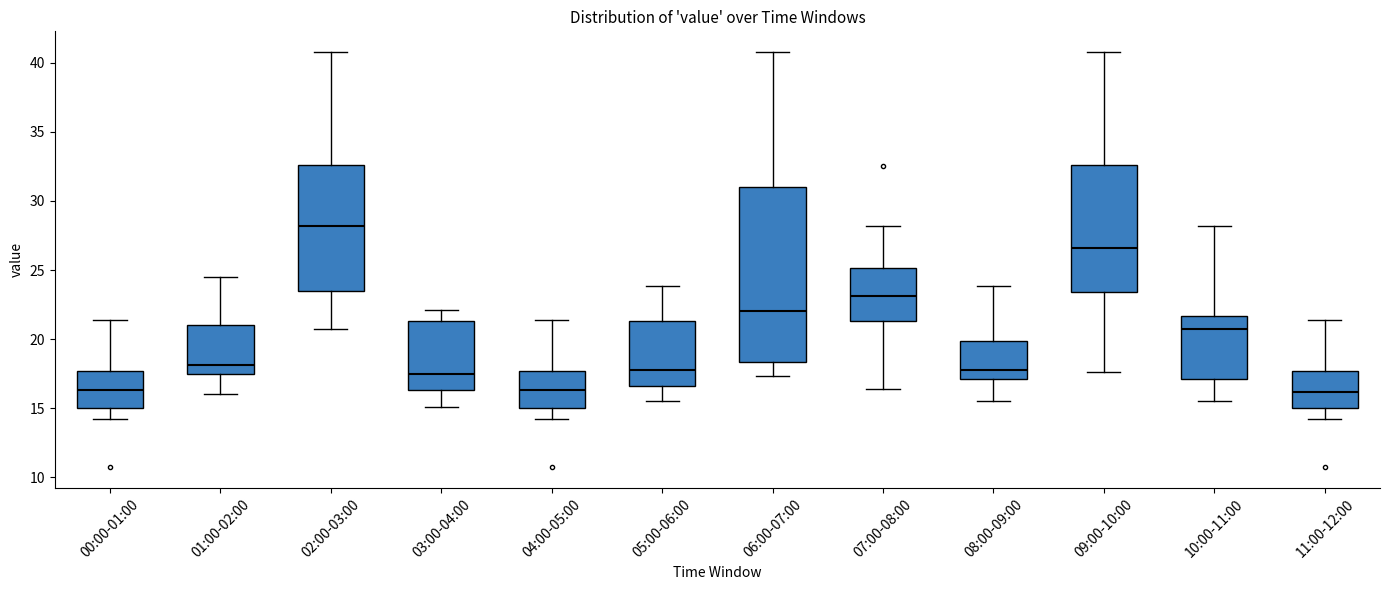

Reading left to right, transcribe this box plot: for each box, give where its median line is, the range the box spans, and where its two whiskers end, as read against the y-axis. The values are not printed on the chart, so give them approximately, as read against the axis.

00:00-01:00: median 16.5, box 15.0 to 17.5, whiskers 14.0 to 21.5
01:00-02:00: median 18.0, box 17.5 to 21.0, whiskers 16.0 to 24.5
02:00-03:00: median 28.0, box 23.5 to 32.5, whiskers 21.0 to 41.0
03:00-04:00: median 17.5, box 16.5 to 21.5, whiskers 15.0 to 22.0
04:00-05:00: median 16.5, box 15.0 to 17.5, whiskers 14.0 to 21.5
05:00-06:00: median 18.0, box 16.5 to 21.5, whiskers 15.5 to 24.0
06:00-07:00: median 22.0, box 18.5 to 31.0, whiskers 17.5 to 41.0
07:00-08:00: median 23.0, box 21.5 to 25.0, whiskers 16.5 to 28.0
08:00-09:00: median 18.0, box 17.0 to 20.0, whiskers 15.5 to 24.0
09:00-10:00: median 26.5, box 23.5 to 32.5, whiskers 17.5 to 41.0
10:00-11:00: median 21.0, box 17.0 to 21.5, whiskers 15.5 to 28.0
11:00-12:00: median 16.0, box 15.0 to 17.5, whiskers 14.0 to 21.5